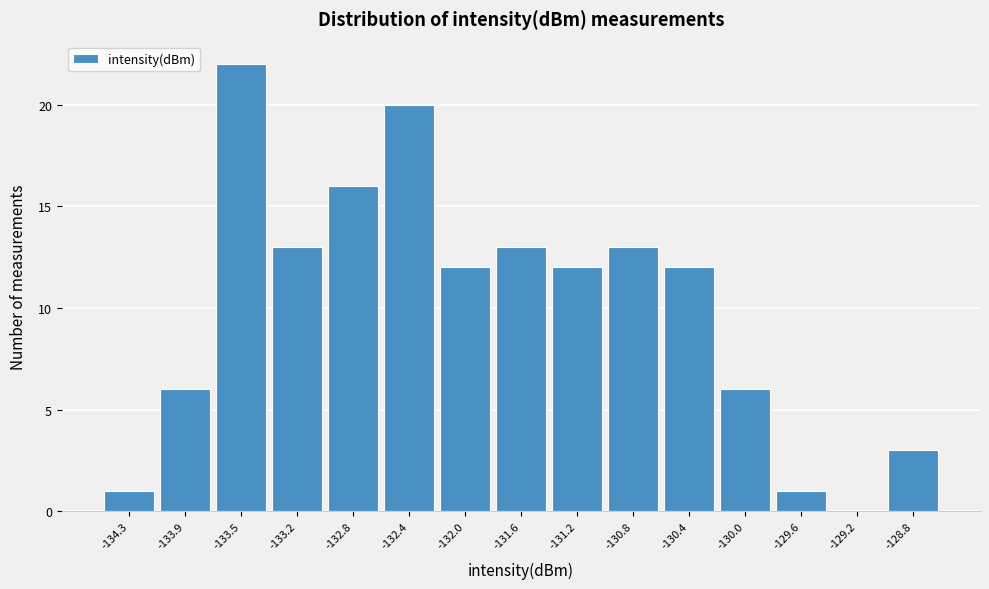

Reading left to right, transcribe this chart: for each bar, give the range it covers on the x-axis and its height. Neither the bar edges nor the heights are printed on the chart, so give them approximately, as read against the axes.

-134.55 to -134.15: 1
-134.15 to -133.75: 6
-133.75 to -133.35: 22
-133.35 to -132.95: 13
-132.95 to -132.55: 16
-132.55 to -132.15: 20
-132.15 to -131.75: 12
-131.75 to -131.35: 13
-131.35 to -130.95: 12
-130.95 to -130.55: 13
-130.55 to -130.15: 12
-130.15 to -129.75: 6
-129.75 to -129.35: 1
-129.35 to -128.95: 0
-128.95 to -128.55: 3